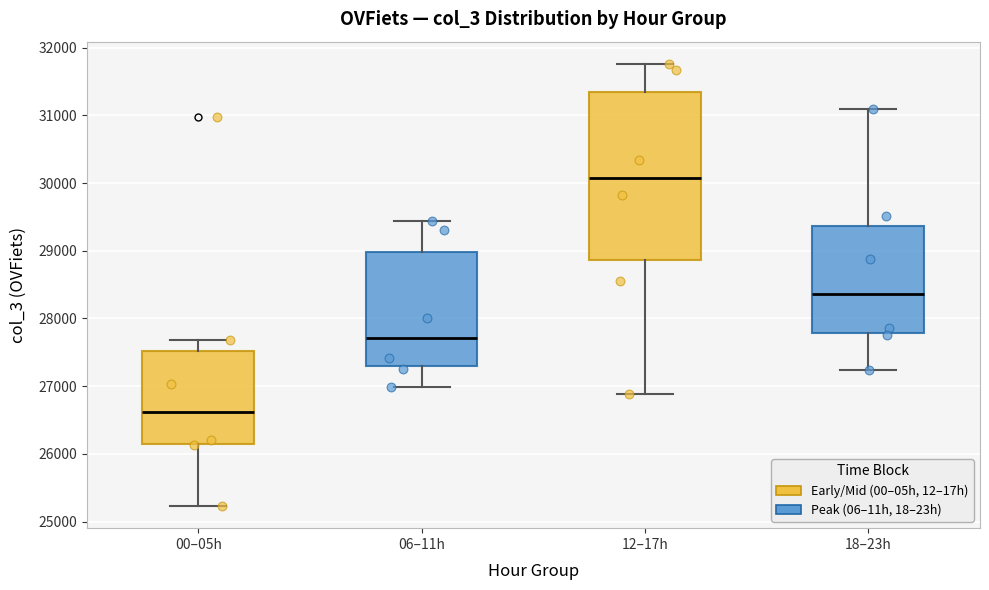

Reading left to right, read every box against the y-axis: the position of its median line, the range the box covers, and the ends of its whiskers. The values are not printed on the chart, so give them approximately, as read against the axis.

00–05h: median 26600, box 26100 to 27500, whiskers 25200 to 27700
06–11h: median 27700, box 27300 to 29000, whiskers 27000 to 29400
12–17h: median 30100, box 28900 to 31300, whiskers 26900 to 31800
18–23h: median 28400, box 27800 to 29400, whiskers 27200 to 31100